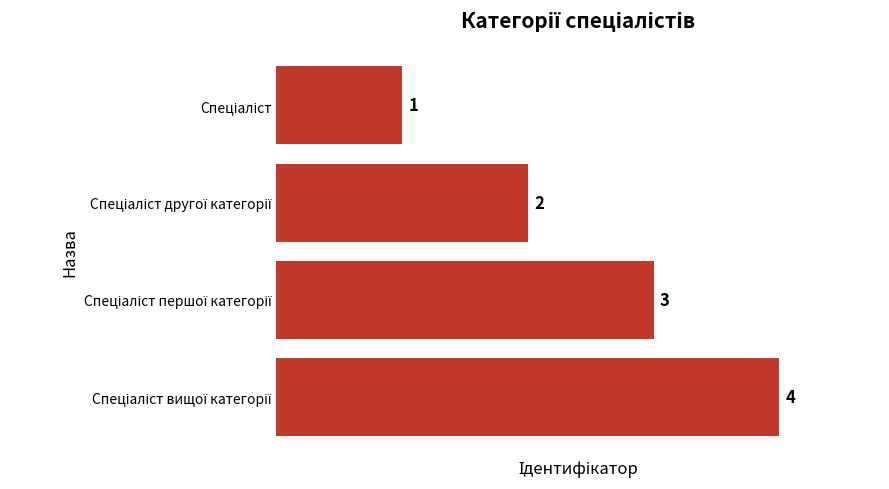

What is the sum of all values?

10